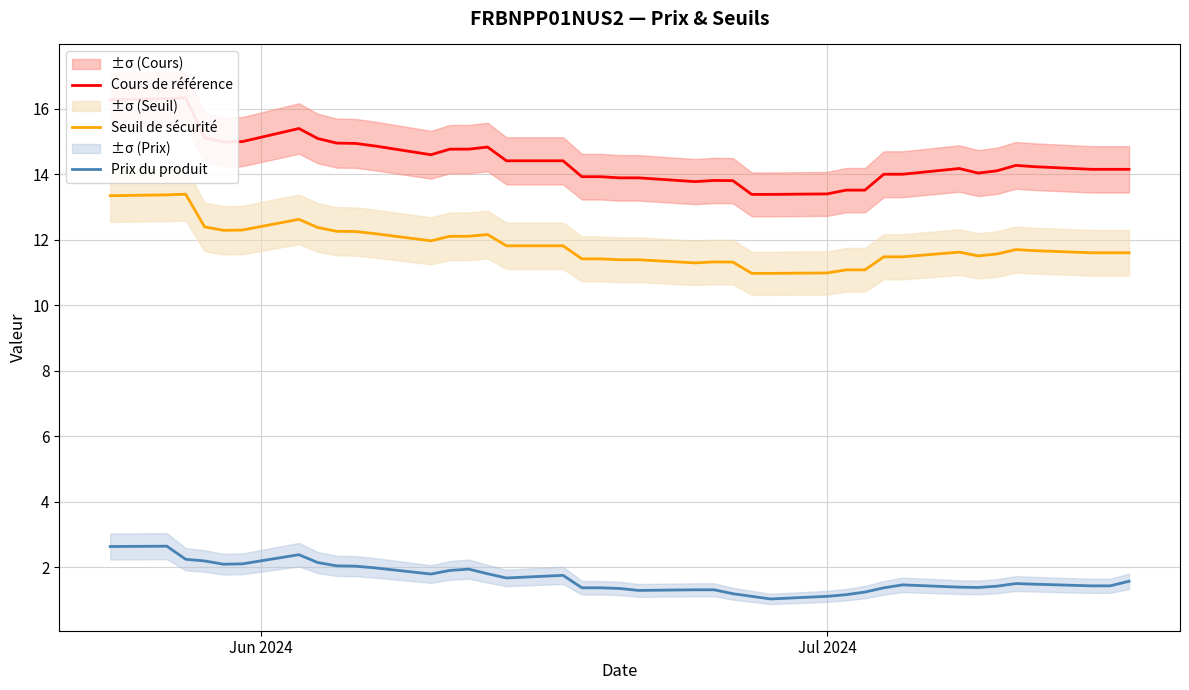

What is the lowest value of the Prix du produit series?

1.0